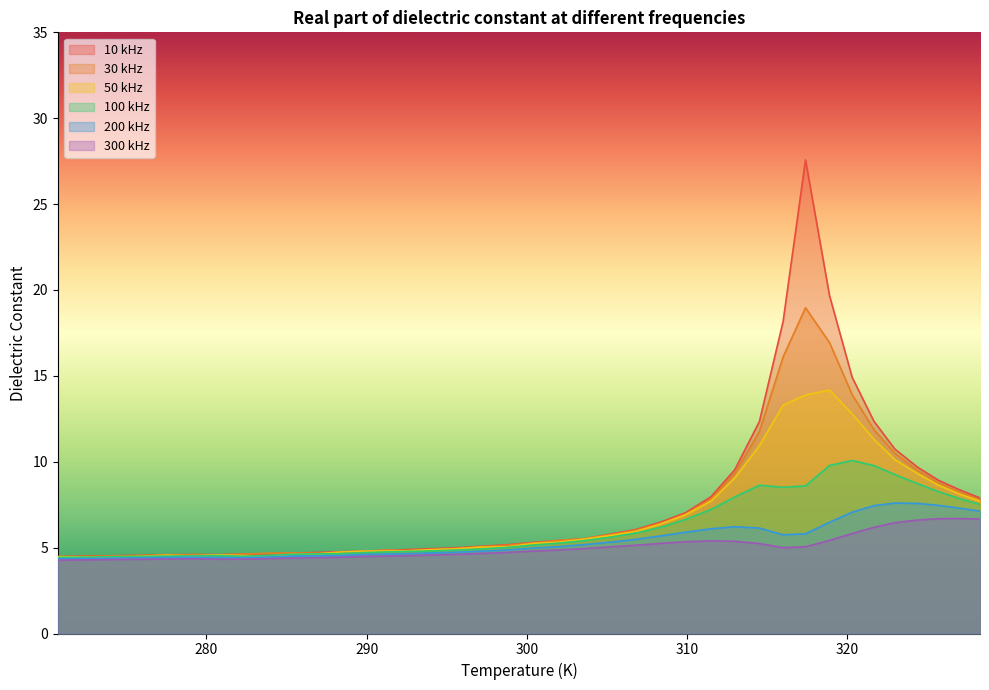

What is the value of the 50 kHz point at the 4th from the left?

4.5